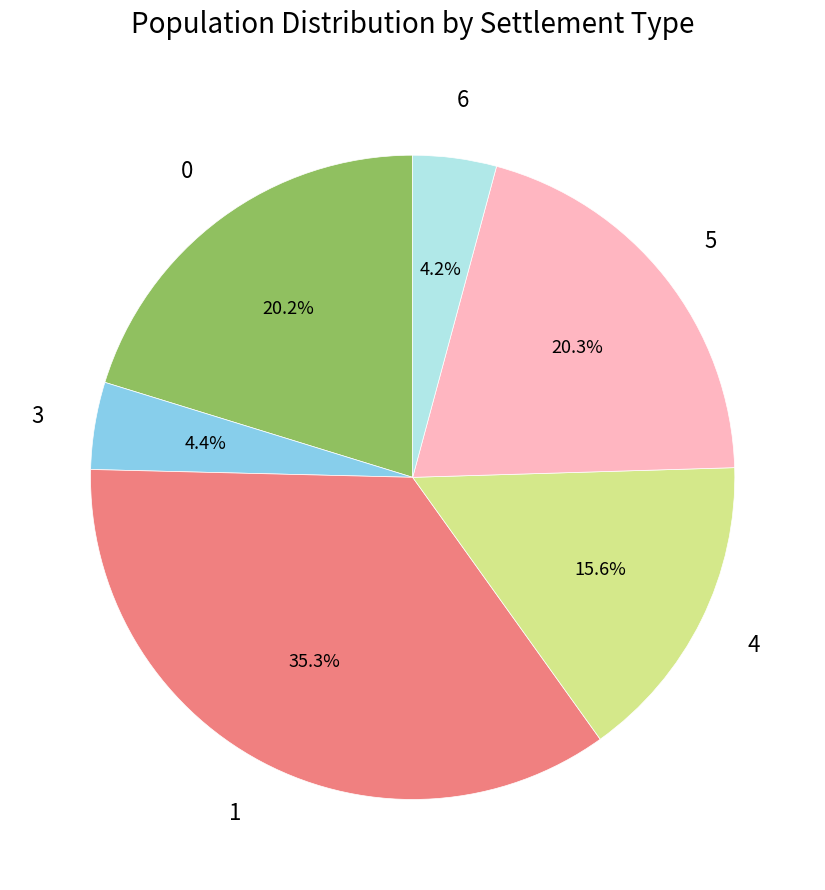

Does any single category account for the majority?

No